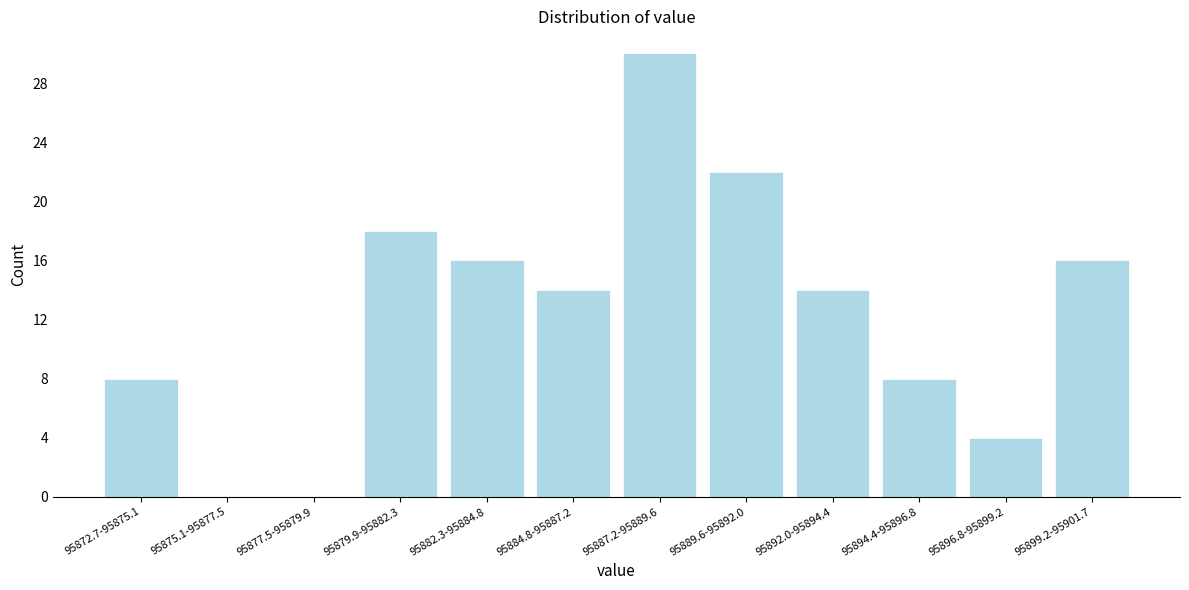

Reading right to left, what are all the values shown in this chart?

95899.2-95901.7=16	95896.8-95899.2=4	95894.4-95896.8=8	95892.0-95894.4=14	95889.6-95892.0=22	95887.2-95889.6=30	95884.8-95887.2=14	95882.3-95884.8=16	95879.9-95882.3=18	95877.5-95879.9=0	95875.1-95877.5=0	95872.7-95875.1=8